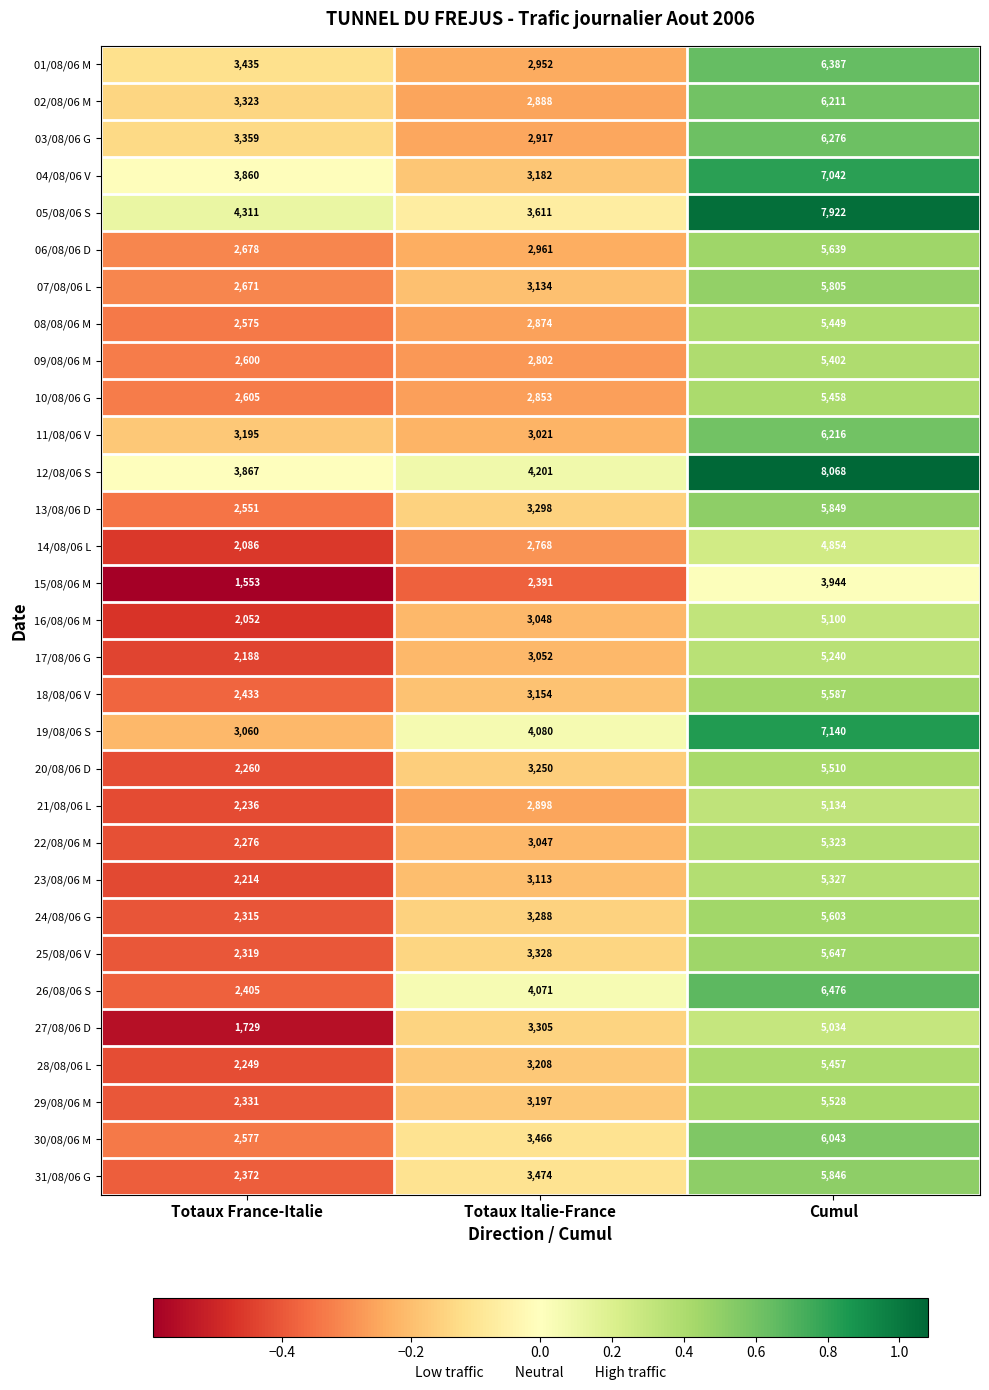

Where is 05/08/06 S nearest to the value 5766?

Totaux France-Italie